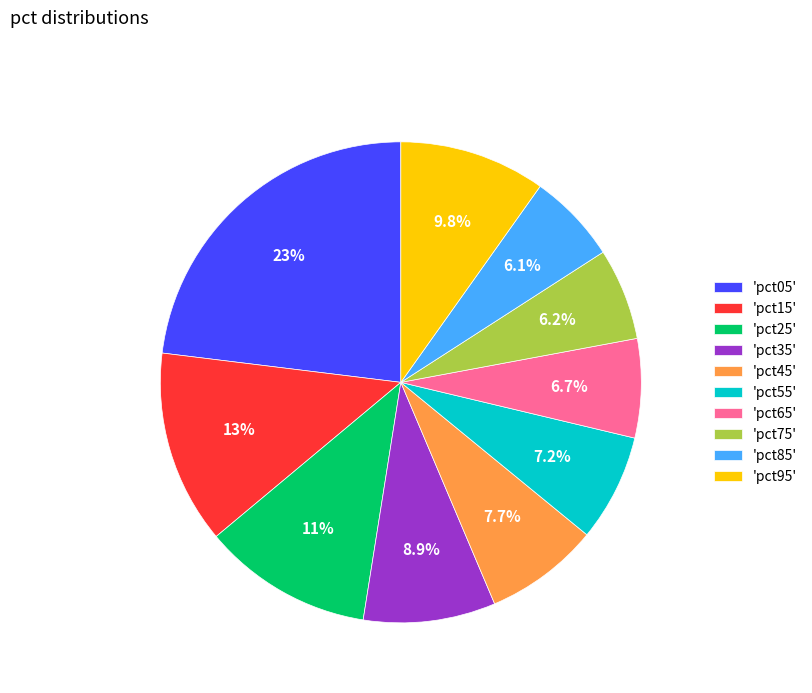

Combined, what portion of the pie is 'pct35' and 'pct55'?

16.1%